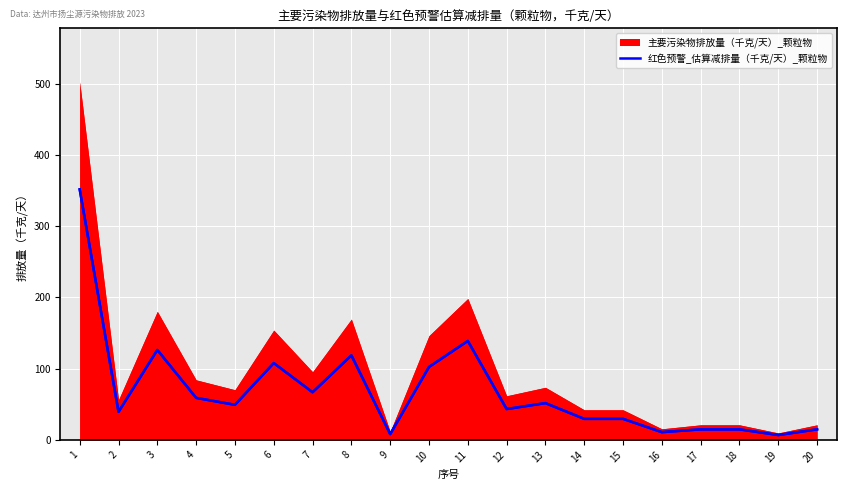

How many interior local valleys (lower than both neighbors) does the data have?

7